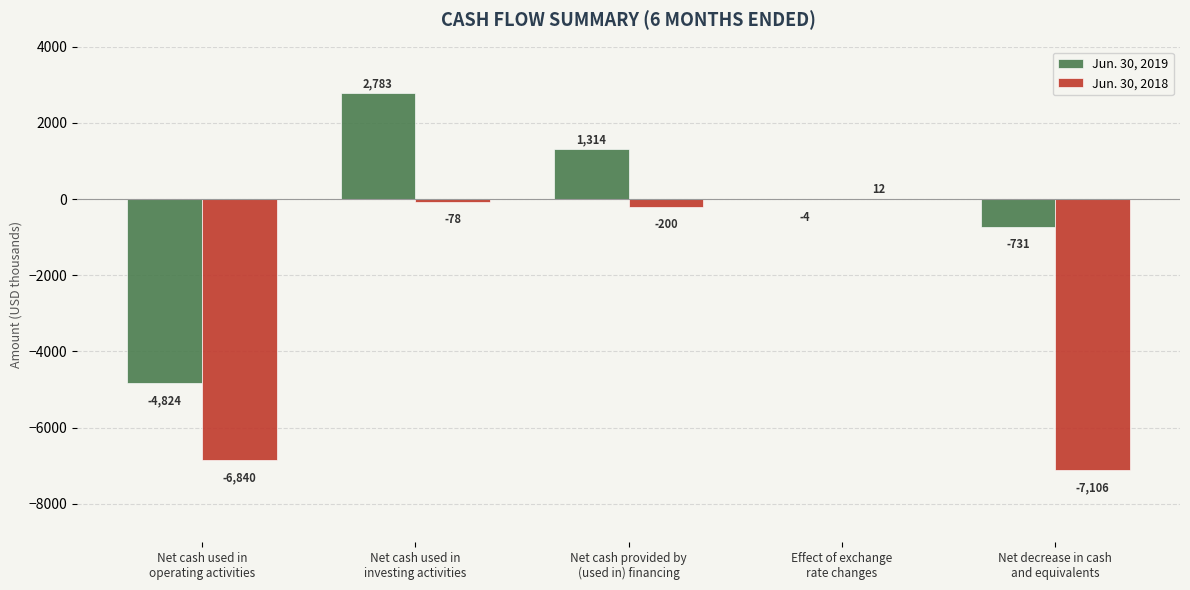

Which series has the largest total across all categories?

Jun. 30, 2019